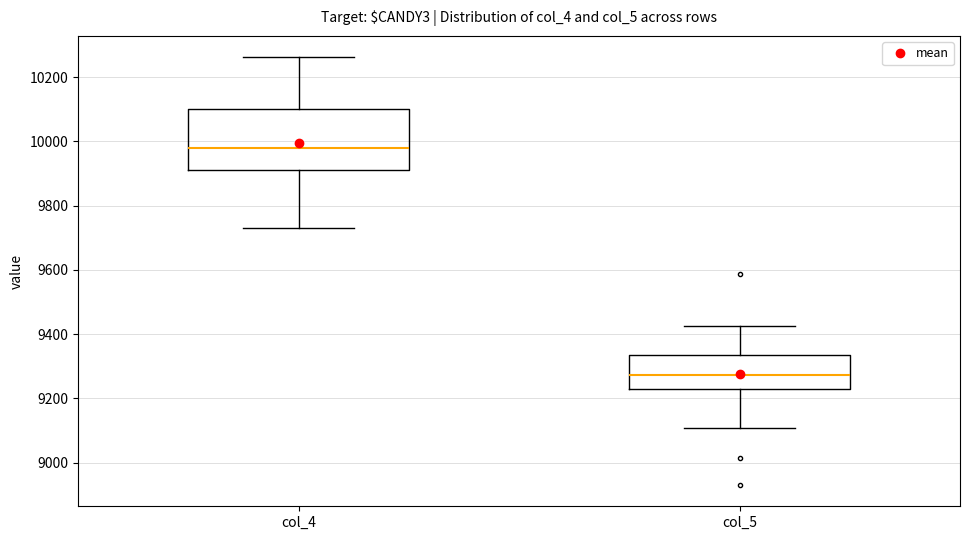

Where is the upper edge of the box for col_5 on the y-axis? The values are not printed on the chart, so give them approximately, as read against the axis.

9340